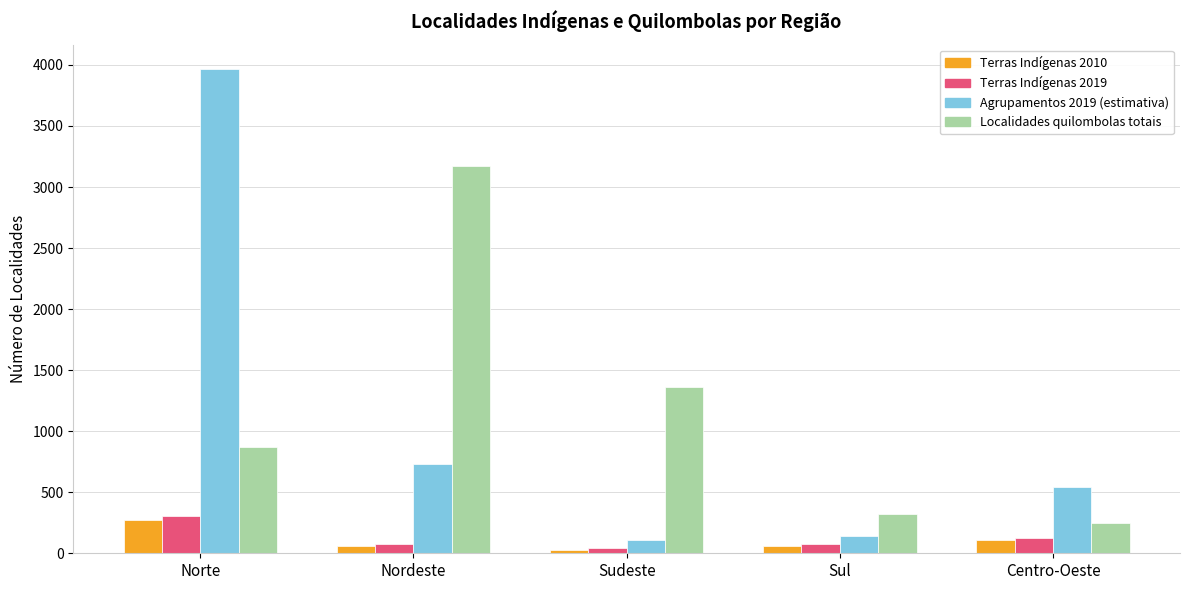

The Agrupamentos 2019 (estimativa) series shows 5330 at Norte. True or false?

False